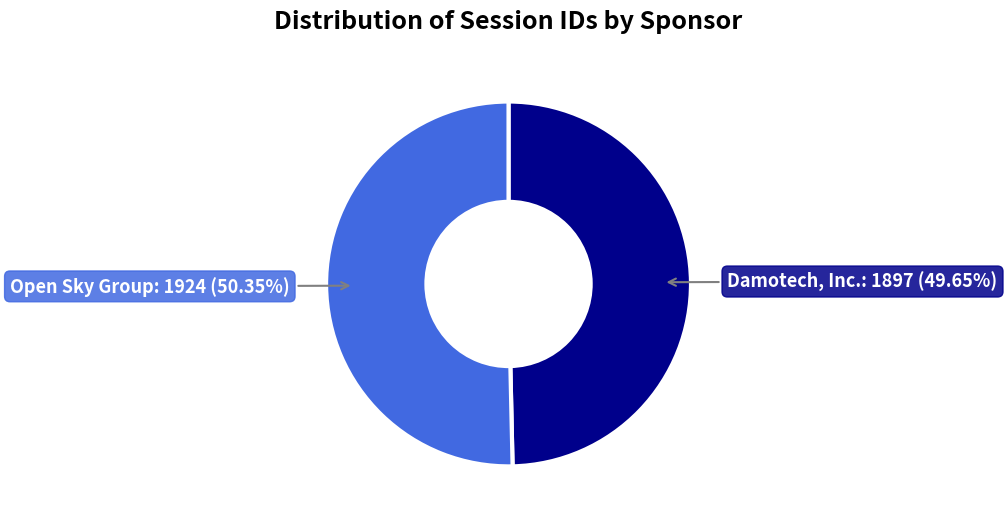

Is Damotech, Inc. the majority of the pie?

No